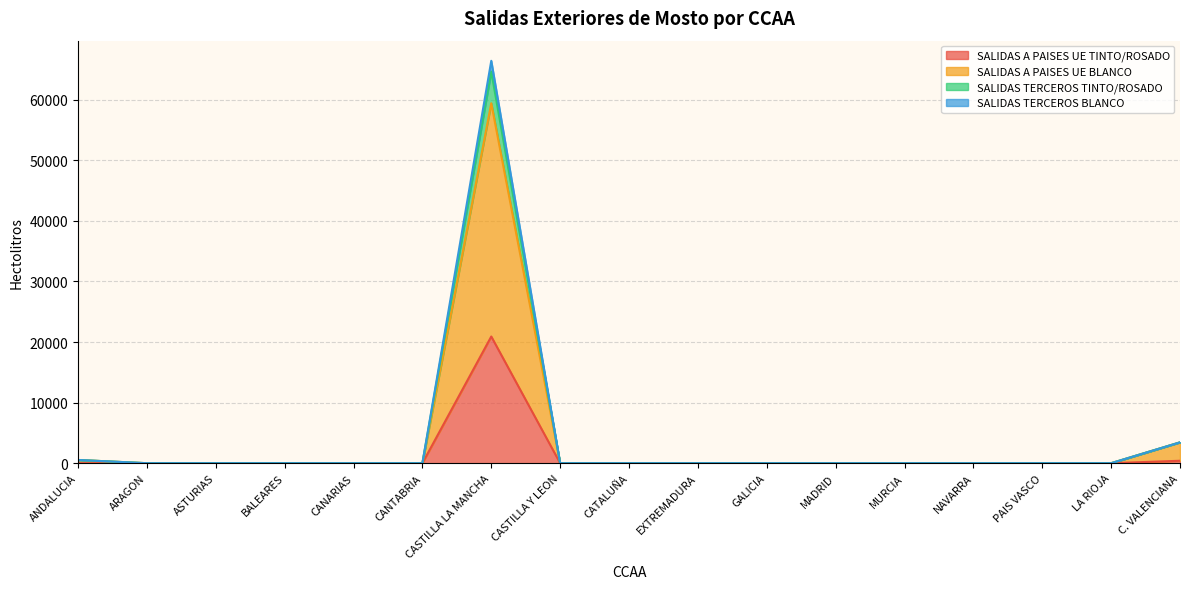

At which category is the sum across all series the highest?

CASTILLA LA MANCHA